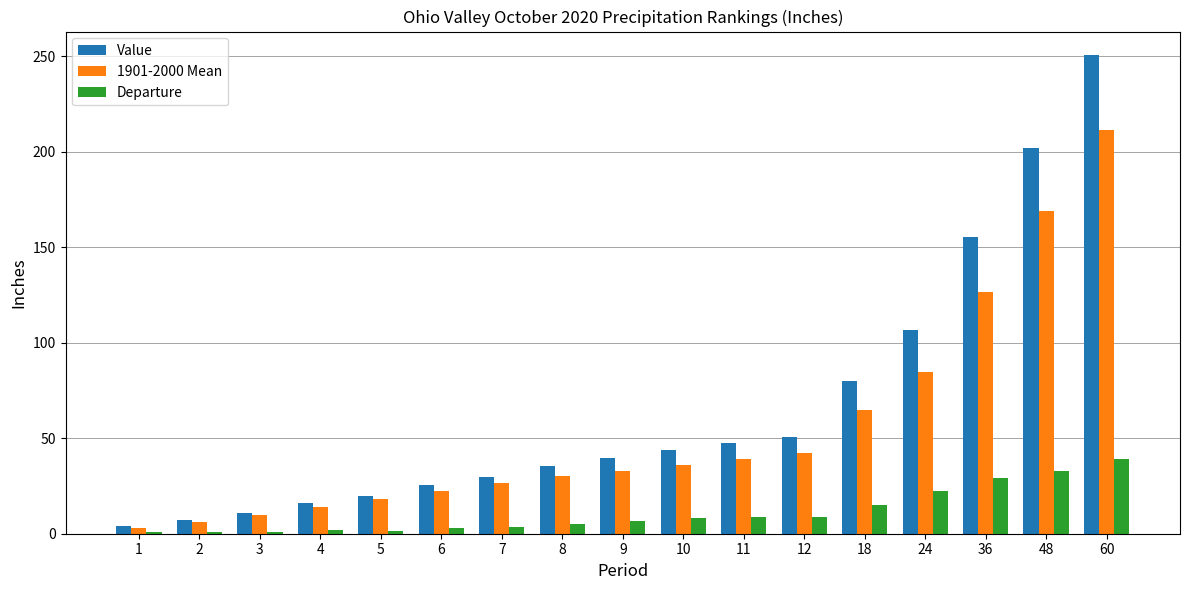

At which category is the sum across all series the highest?

60